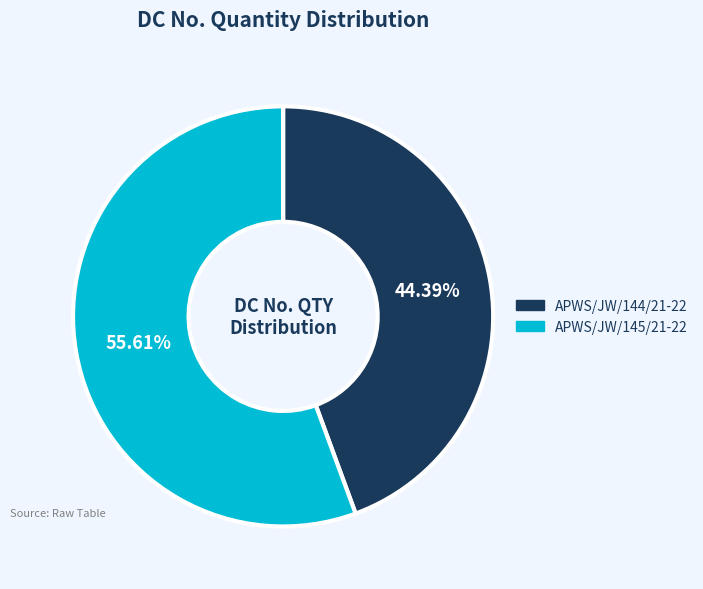

To the nearest percent, what percentage of the pie is APWS/JW/145/21-22?

56%